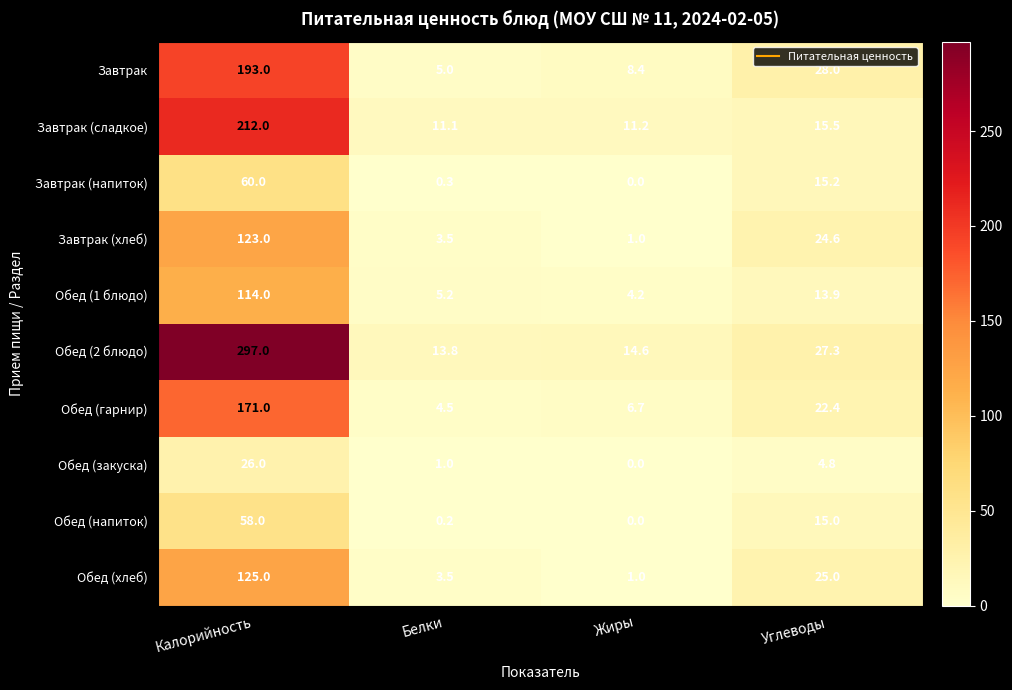

Is it true that Завтрак equals 193.0 at Калорийность?

True